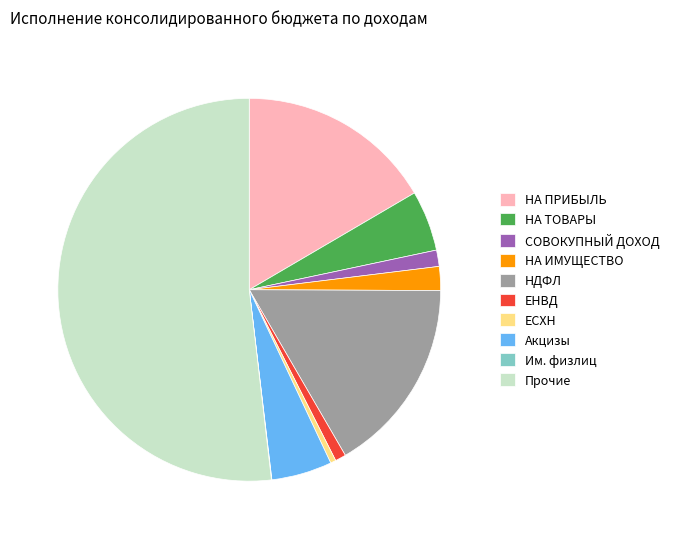

Which category accounts for the majority?

Прочие